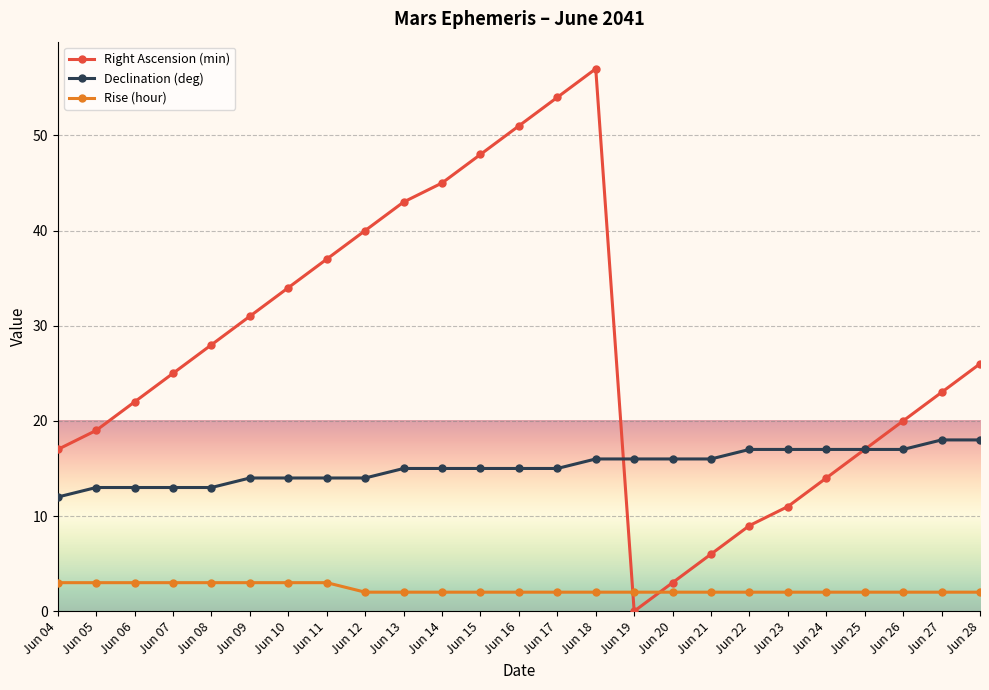

Does the chart display data point markers on the line(s)?

Yes